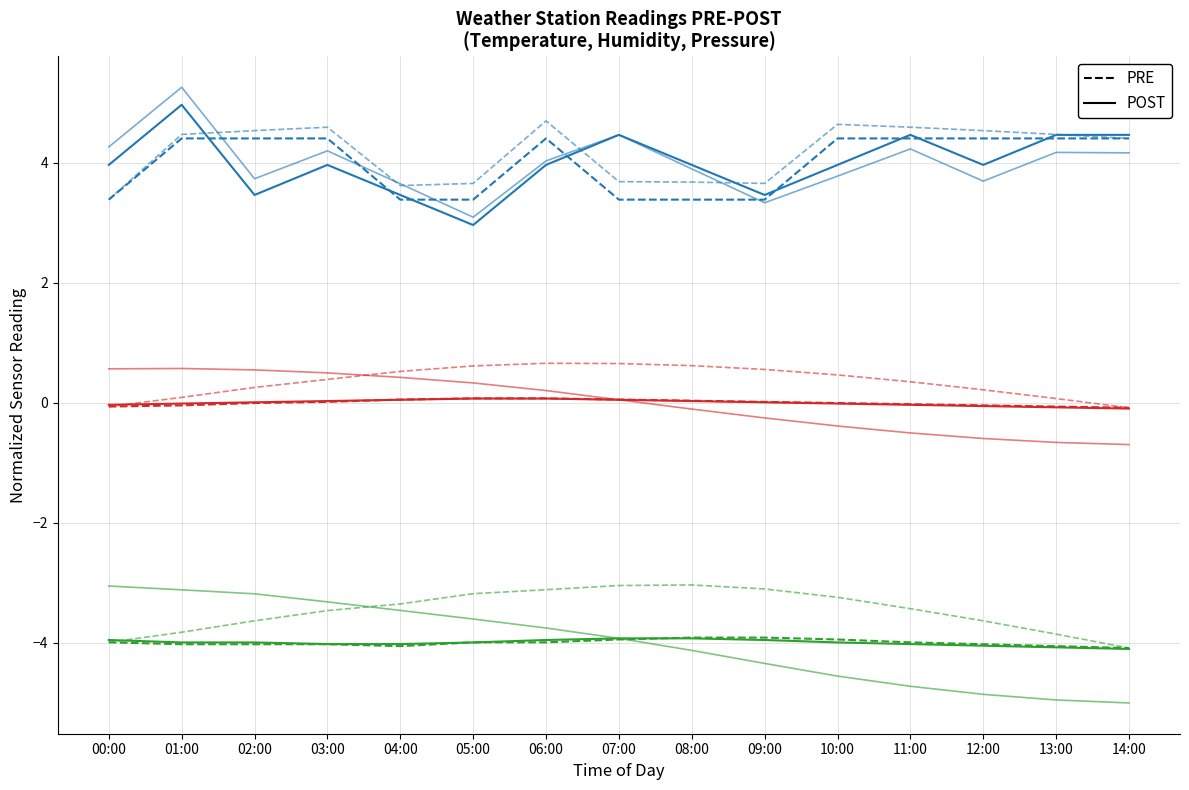

Rank the series at 07:00 from highest to lowest value.

POST, PRE